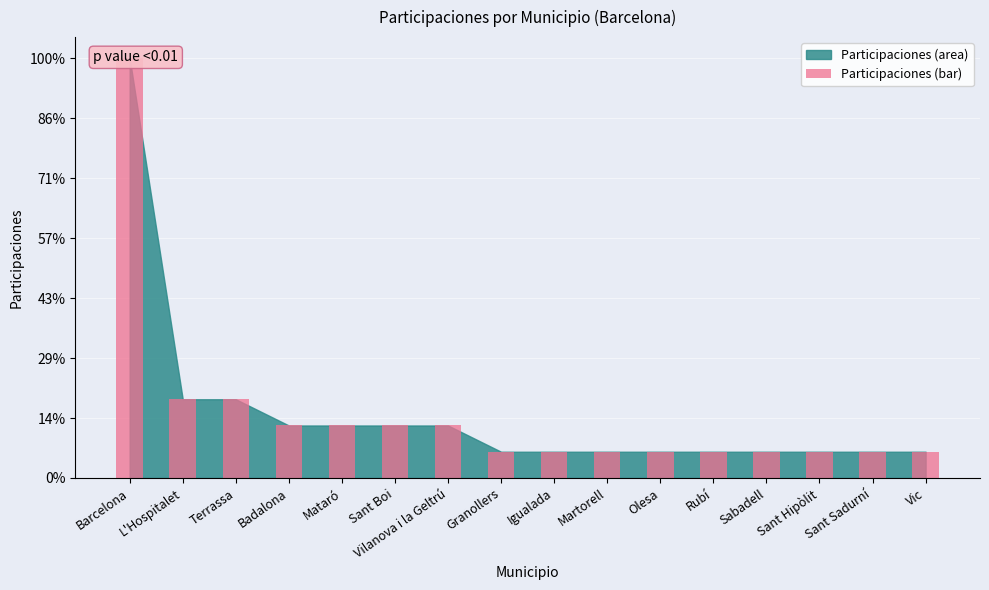

Rank the categories by value from highest to lowest.

Barcelona, L'Hospitalet, Terrassa, Badalona, Mataró, Sant Boi, Vilanova i la Geltrú, Granollers, Igualada, Martorell, Olesa, Rubí, Sabadell, Sant Hipòlit, Sant Sadurní, Vic